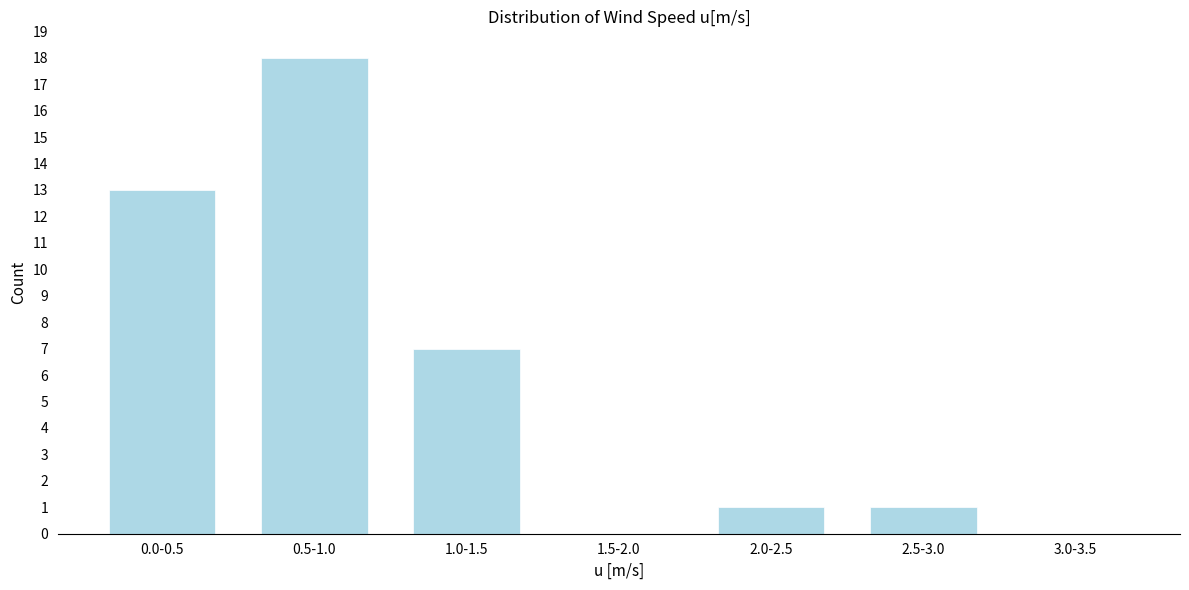

Reading right to left, extract all data points from this chart.

3.0-3.5=0	2.5-3.0=1	2.0-2.5=1	1.5-2.0=0	1.0-1.5=7	0.5-1.0=18	0.0-0.5=13